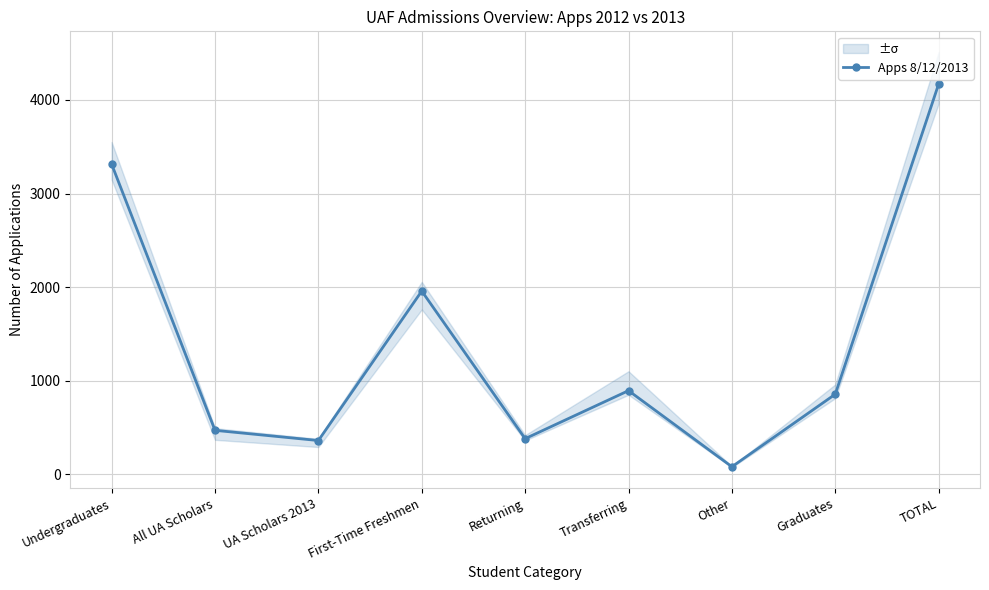

Reading left to right, what are all the values shown in this chart?

3314	470	361	1958	381	894	81	856	4170